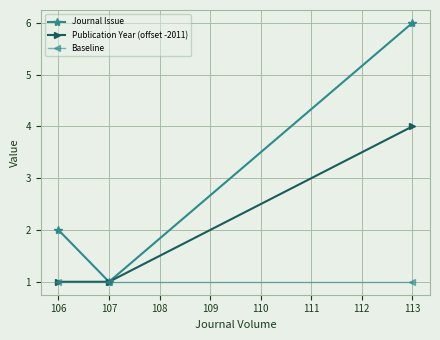

What is the average value of the Publication Year (offset -2011) series?

2